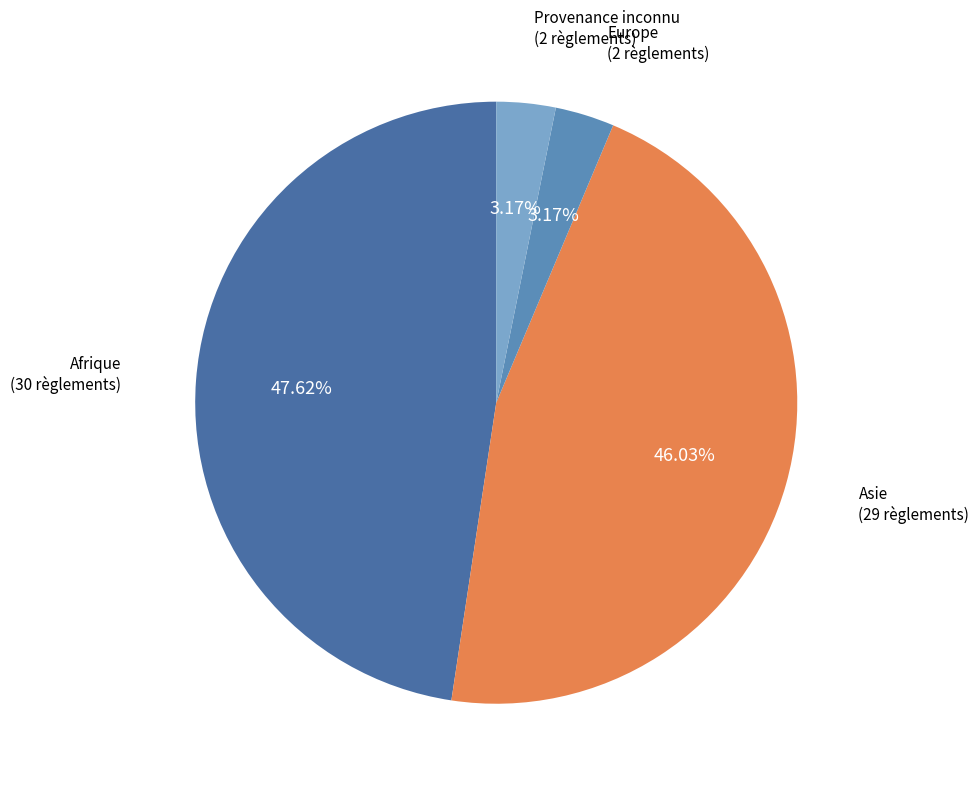

Count the number of slices in the pie.

4